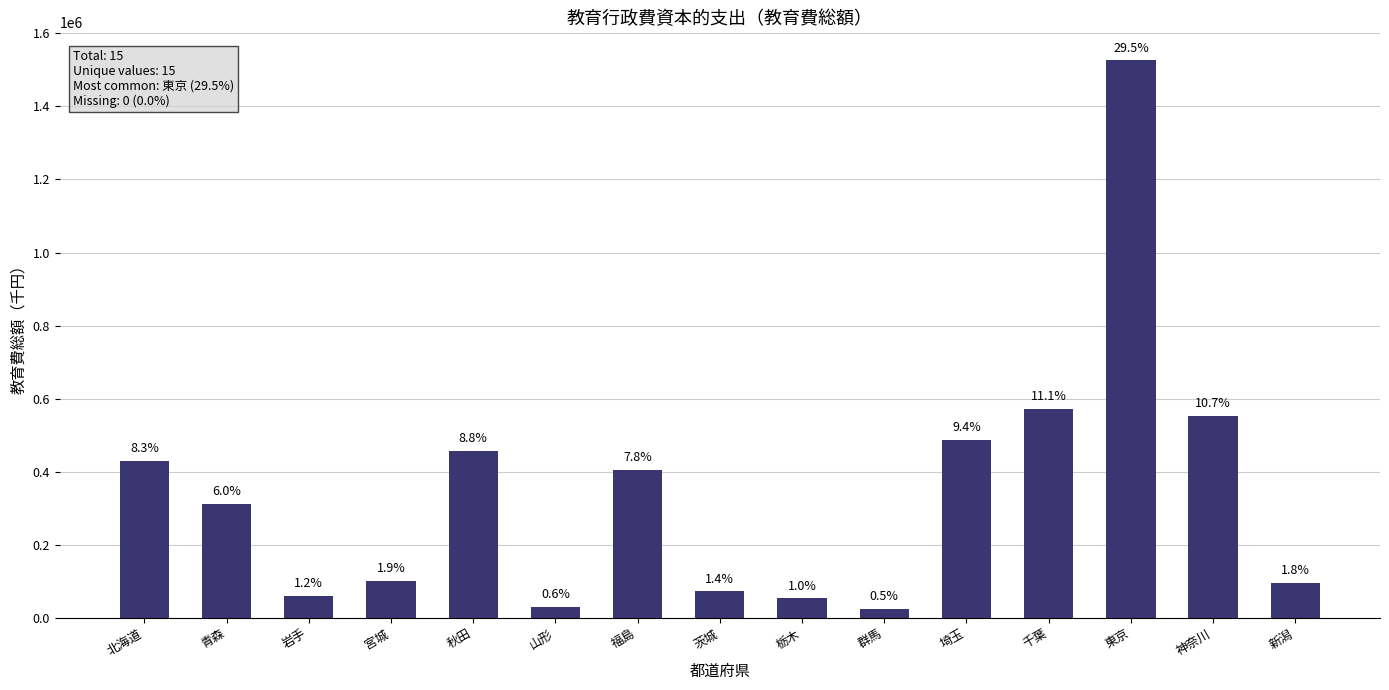

What is the sum of the values at 宮城 and 青森?

411712